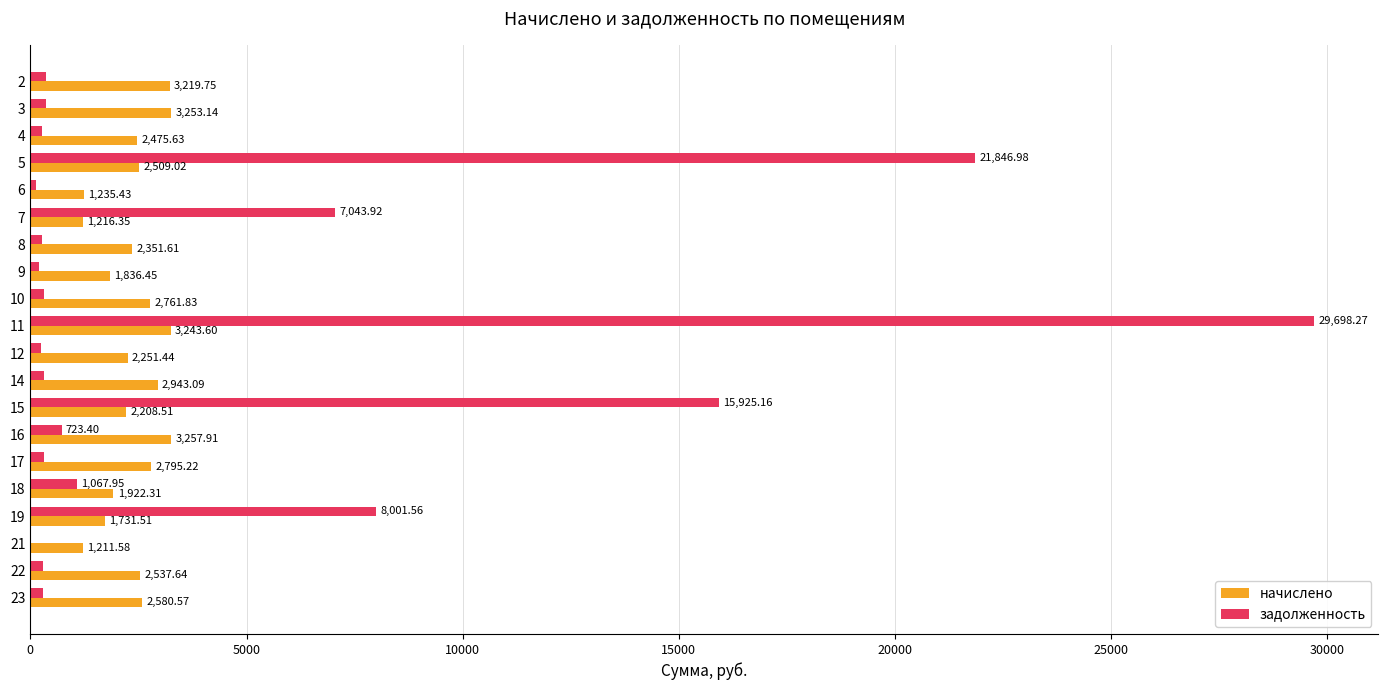

What is the total value across all series at 4?

2750.7